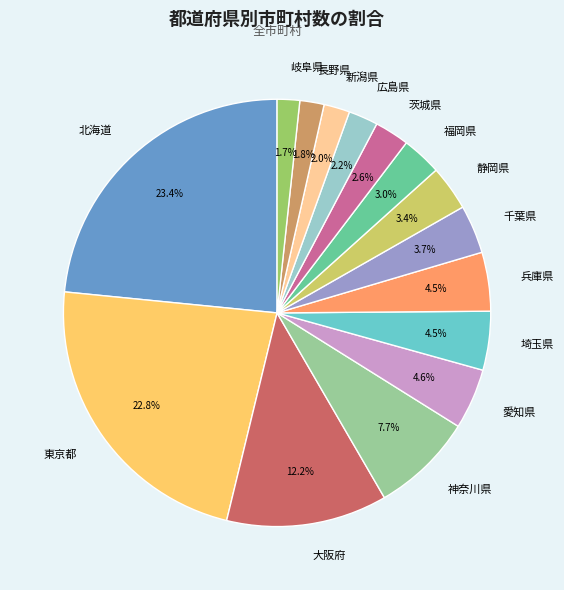

Approximately how many times larger is the value at 兵庫県 compared to 大阪府?

0.4